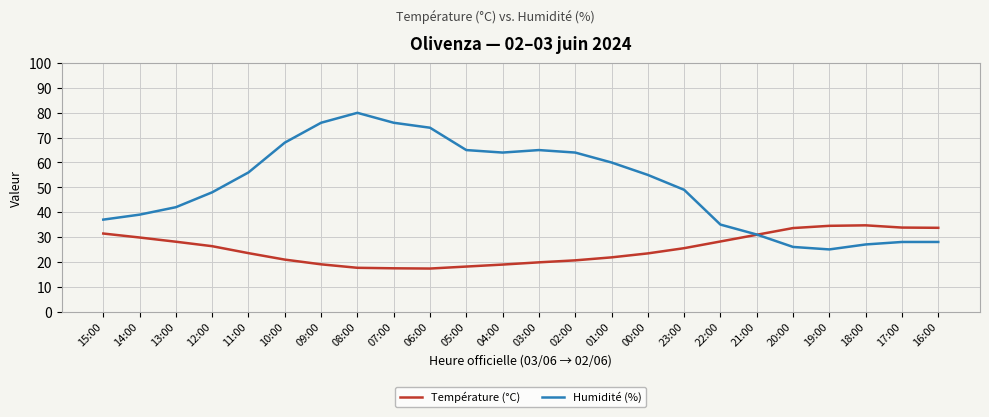

What is the maximum value shown in the chart?

80.0